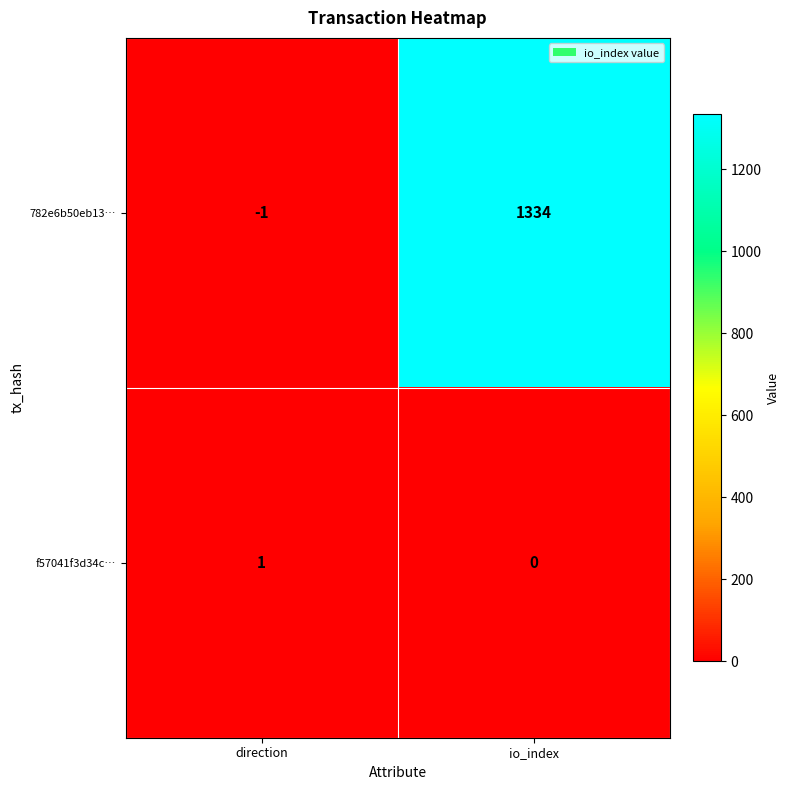

Which series changed the most between direction and io_index?

782e6b50eb13…